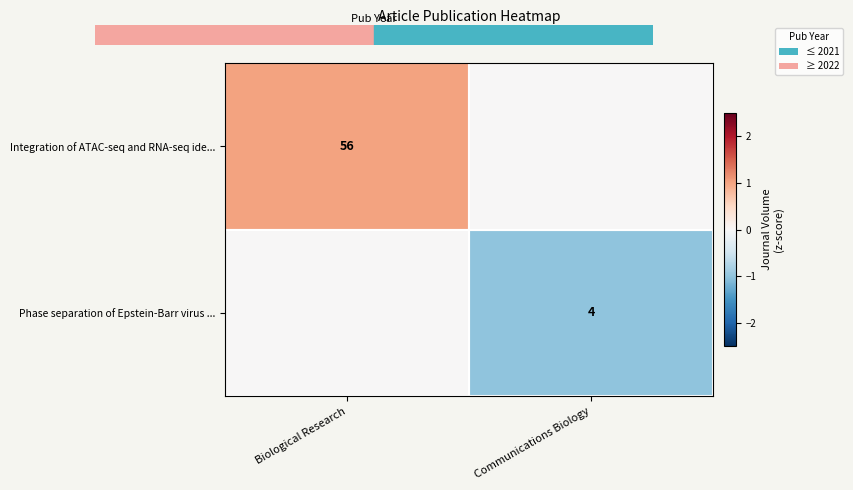

The value of Integration of ATAC-seq and RNA-seq ide... at Biological Research is 2. True or false?

False